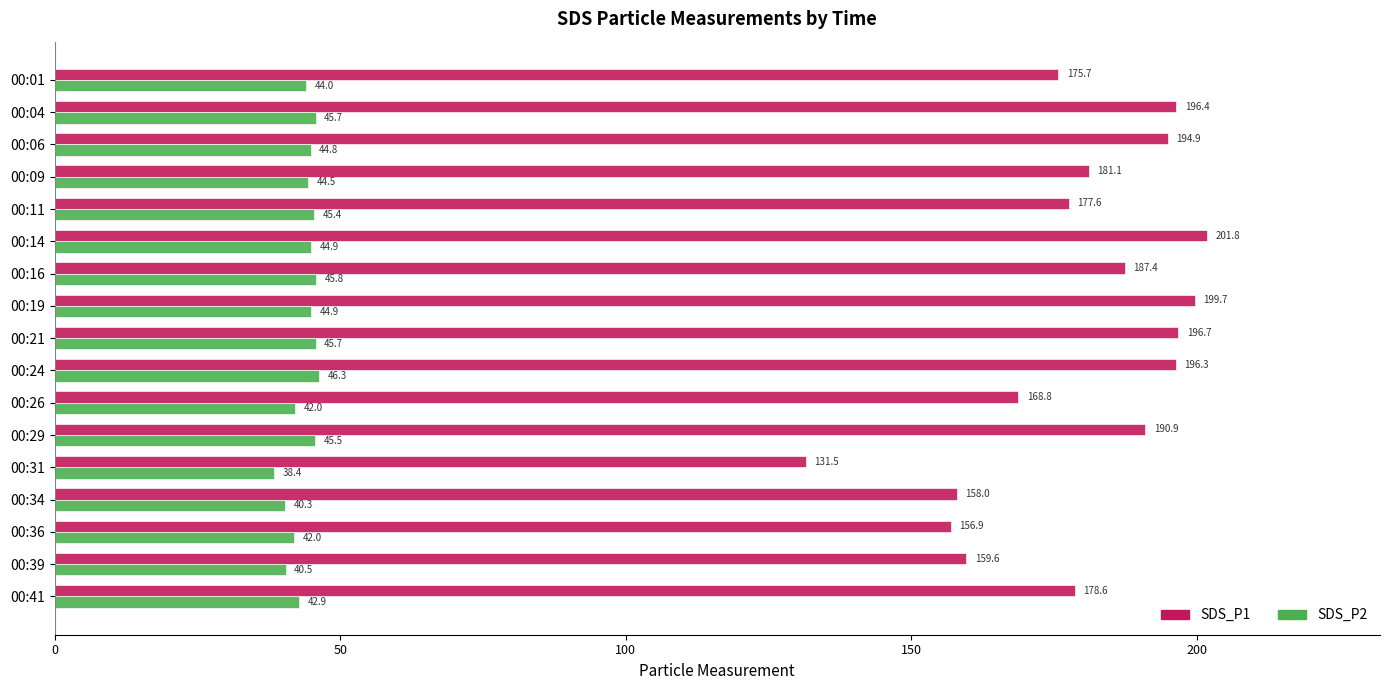

Which series has the largest total across all categories?

SDS_P1